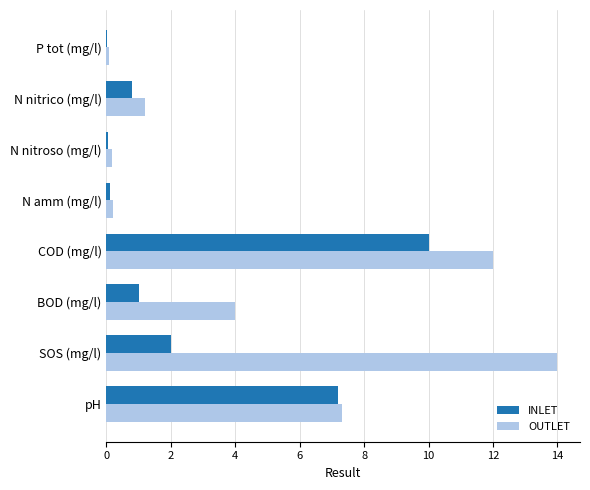

Which series has the largest range (max minus min)?

OUTLET